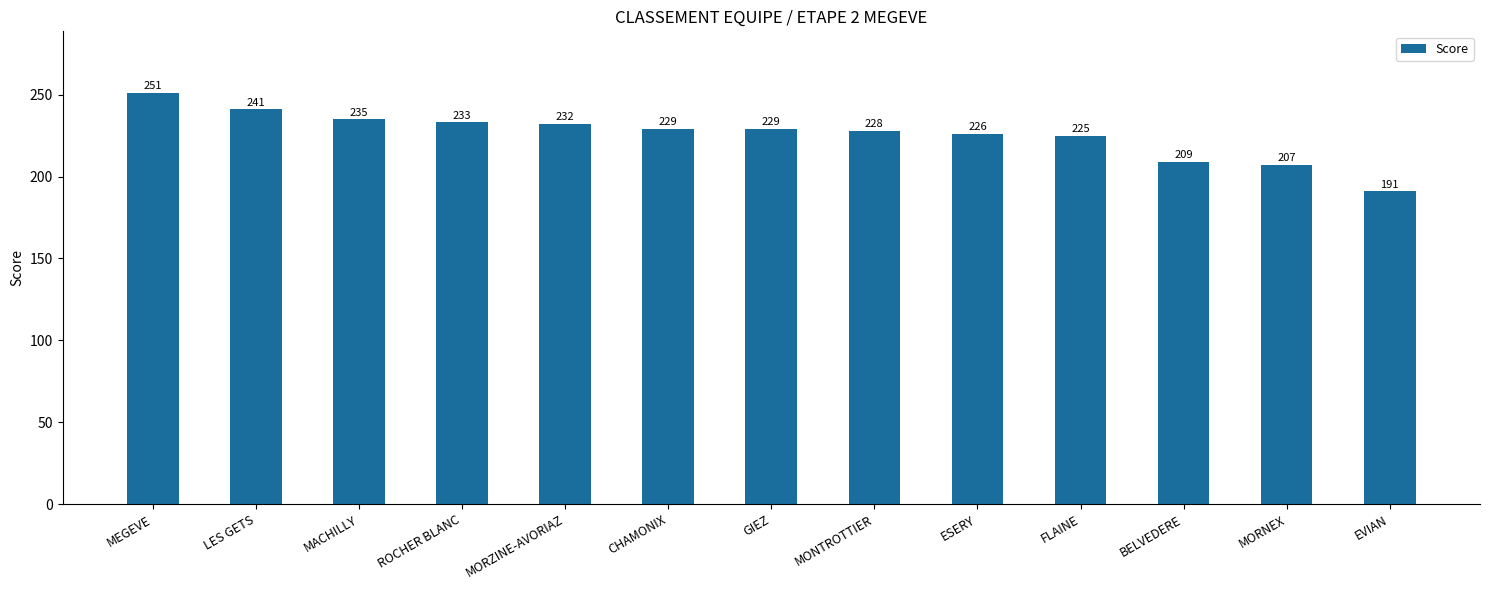

What is the change in value from MORZINE-AVORIAZ to ESERY?

-6